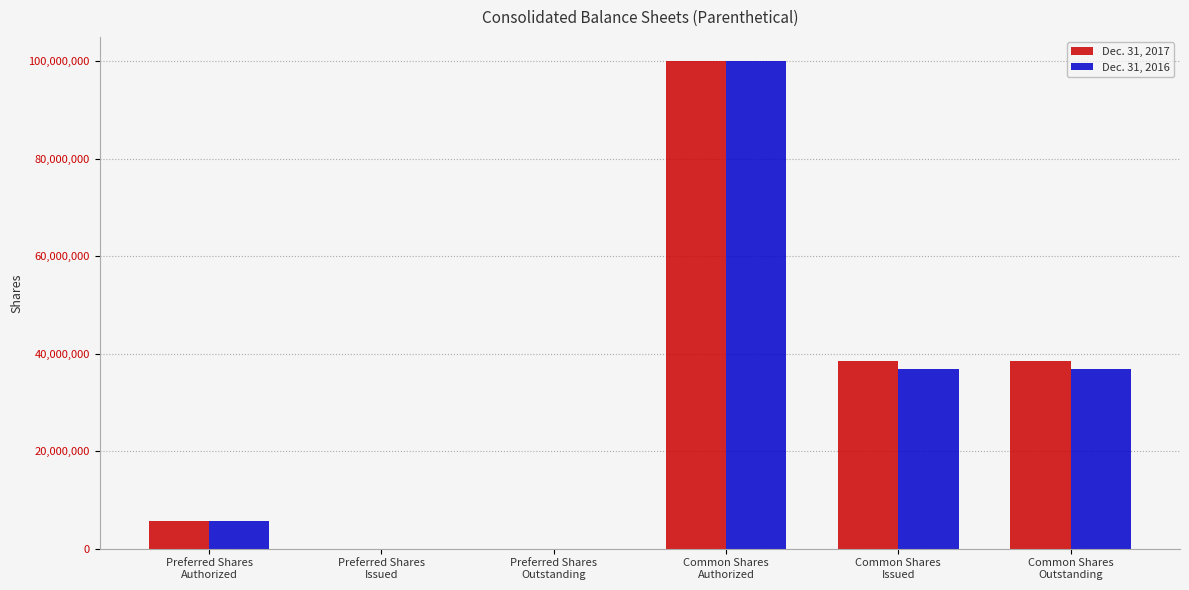

What is the greatest value displayed?

100000000